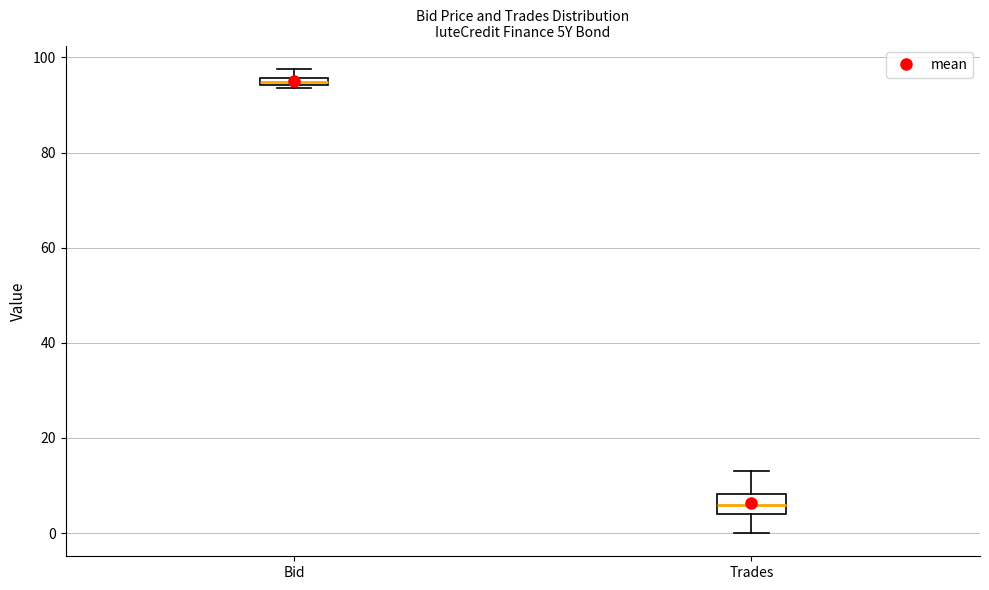

Which box is the tallest, from its lower edge to its upper edge?

Trades